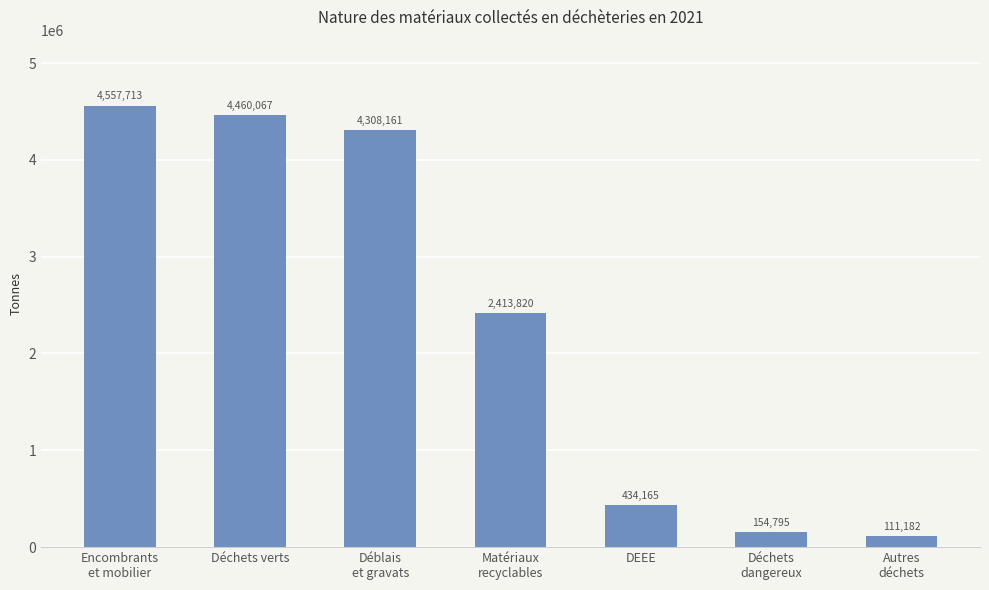

What is the average value?

2348557.6